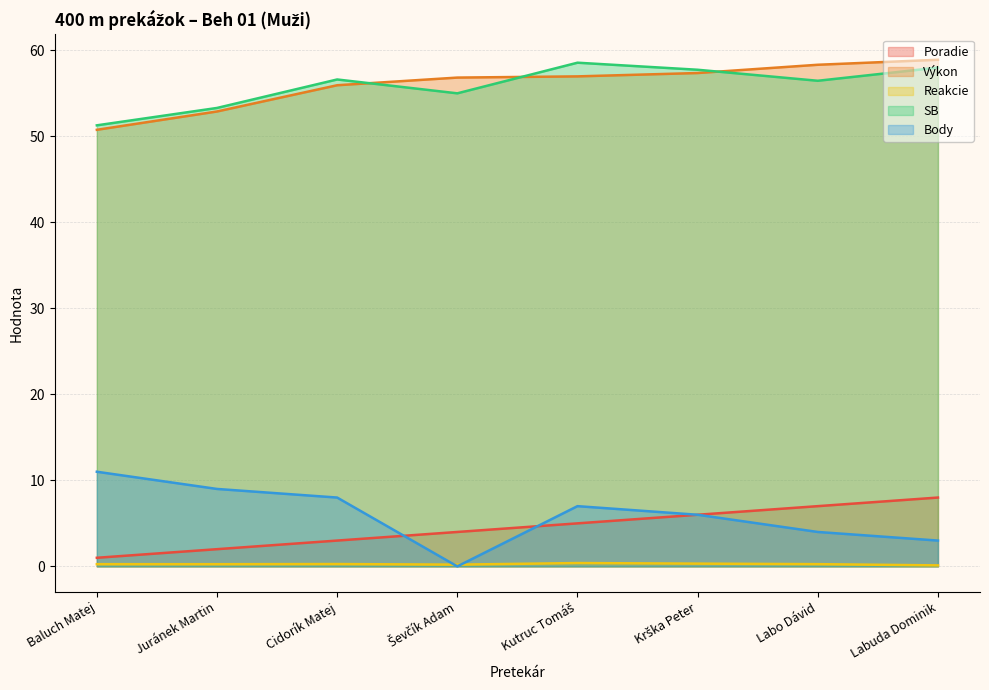

Reading left to right, what are all the values shown in this chart?

Poradie: Baluch Matej=1.0	Juránek Martin=2.0	Cidorík Matej=3.0	Ševčík Adam=4.0	Kutruc Tomáš=5.0	Krška Peter=6.0	Labo Dávid=7.0	Labuda Dominik=8.0
Výkon: Baluch Matej=50.7	Juránek Martin=52.9	Cidorík Matej=55.9	Ševčík Adam=56.8	Kutruc Tomáš=57.0	Krška Peter=57.3	Labo Dávid=58.3	Labuda Dominik=58.9
Reakcie: Baluch Matej=0.3	Juránek Martin=0.3	Cidorík Matej=0.3	Ševčík Adam=0.2	Kutruc Tomáš=0.4	Krška Peter=0.3	Labo Dávid=0.3	Labuda Dominik=0.1
SB: Baluch Matej=51.3	Juránek Martin=53.3	Cidorík Matej=56.6	Ševčík Adam=55.0	Kutruc Tomáš=58.5	Krška Peter=57.7	Labo Dávid=56.4	Labuda Dominik=58.0
Body: Baluch Matej=11.0	Juránek Martin=9.0	Cidorík Matej=8.0	Ševčík Adam=0.0	Kutruc Tomáš=7.0	Krška Peter=6.0	Labo Dávid=4.0	Labuda Dominik=3.0